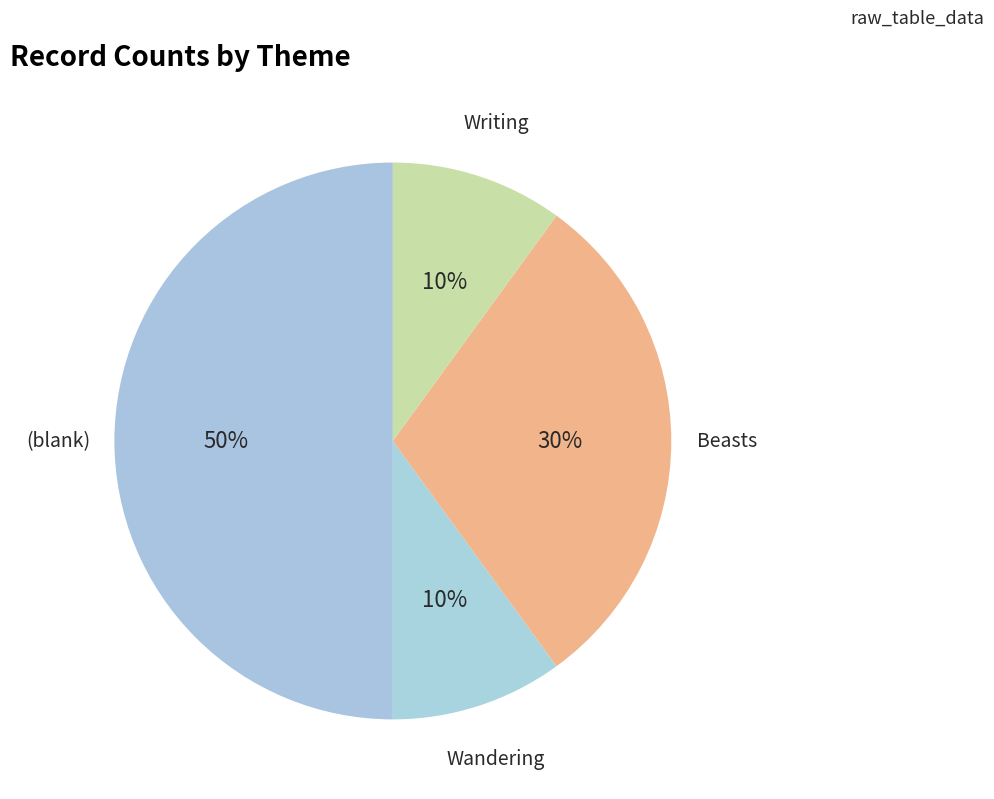

Does Writing account for over 50% of the chart?

No